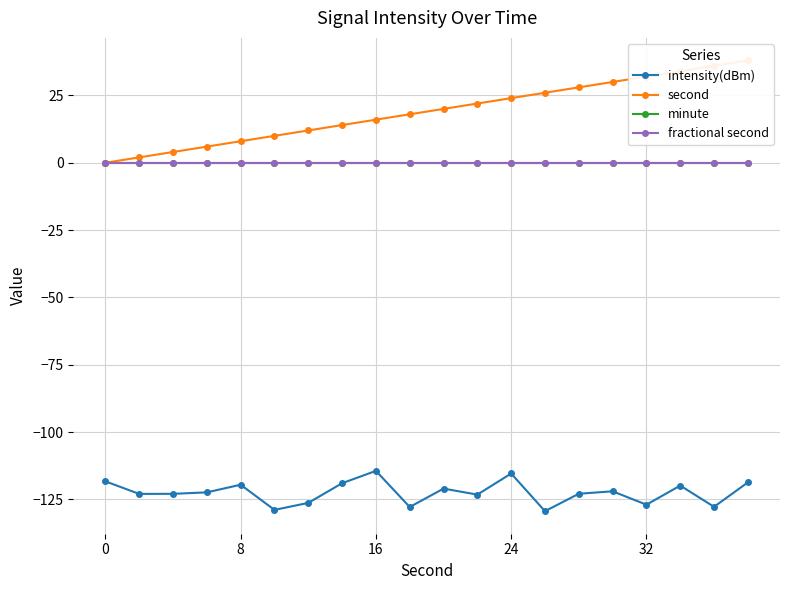

How many values in the intensity(dBm) series are below -122?

11